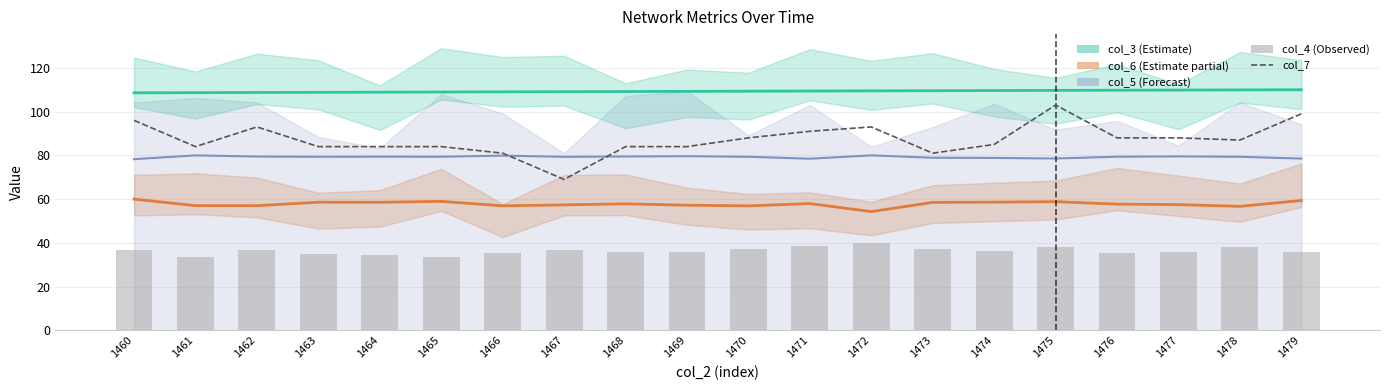

What is the difference between the second highest and minimum values in the col_4 series?

4.8